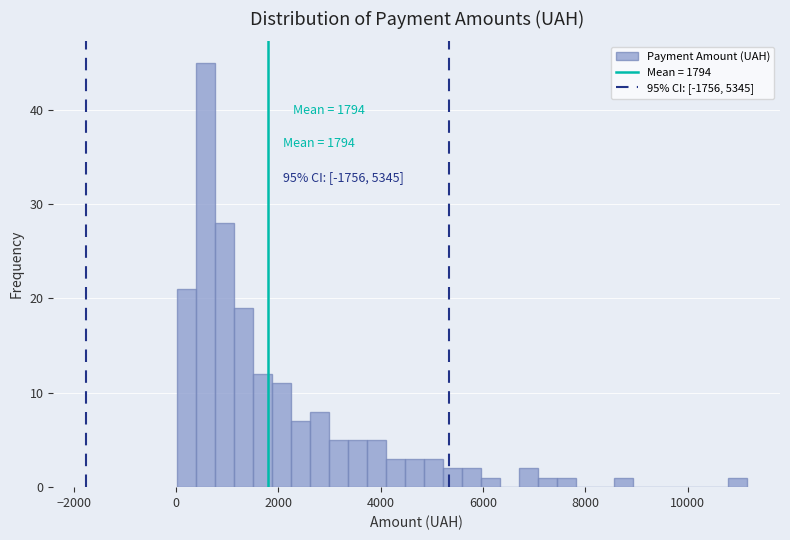

Read against the x-axis, roughly where is the centre of the tallest bar?

600